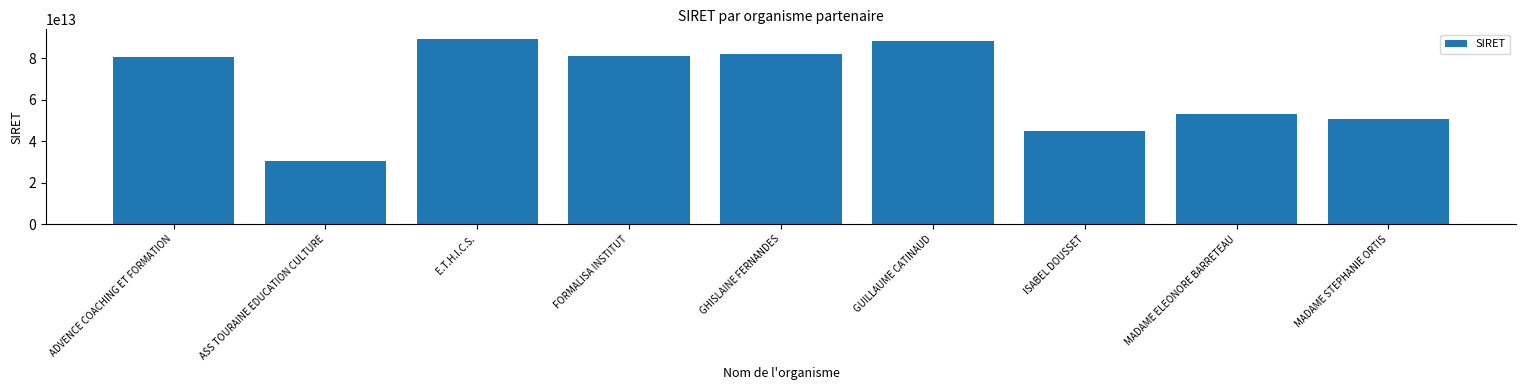

What is the difference between the maximum and minimum values?

59226793999986